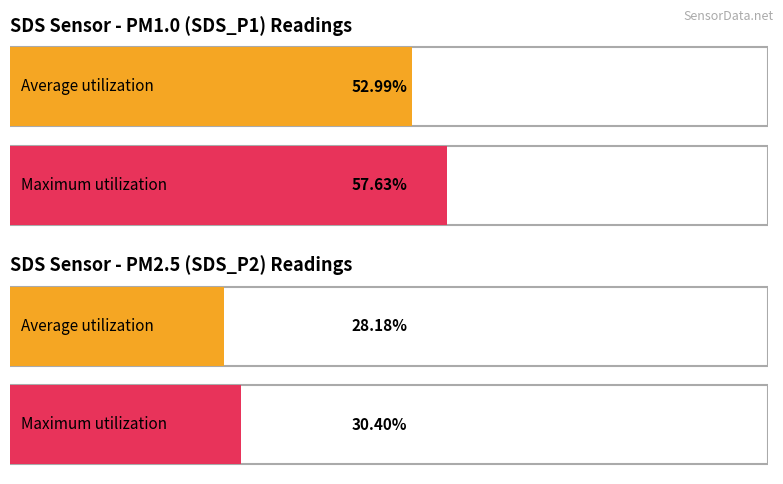

What is the value of the SDS_P1 bar at the 1st from the left?

52.9